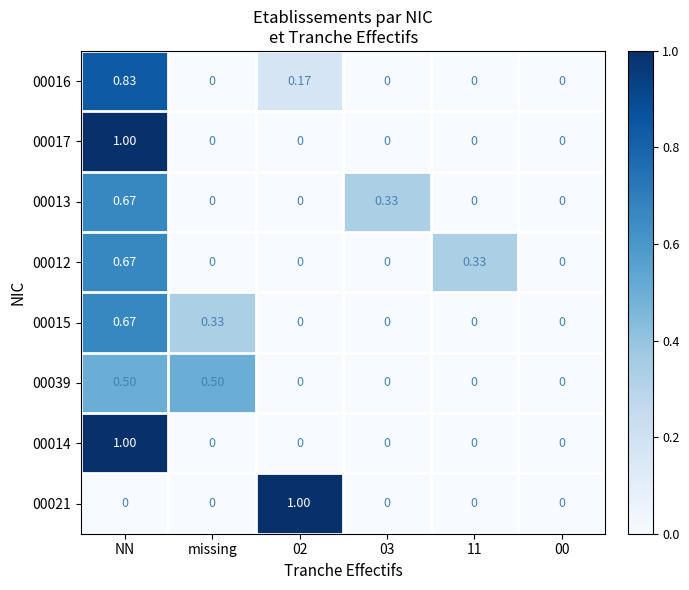

Is the value of 00016 at 02 greater than the value of 00013 at 02?

Yes